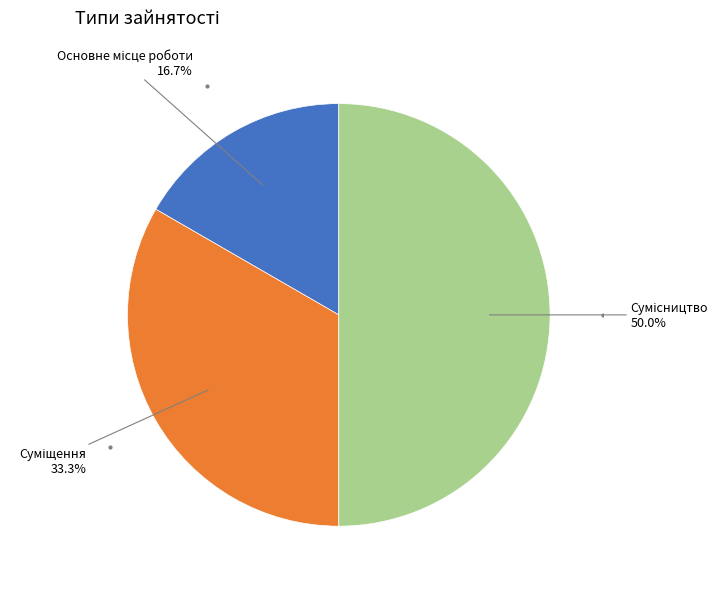

What is the ratio of the value at Основне місце роботи to the value at Сумісництво?

0.3